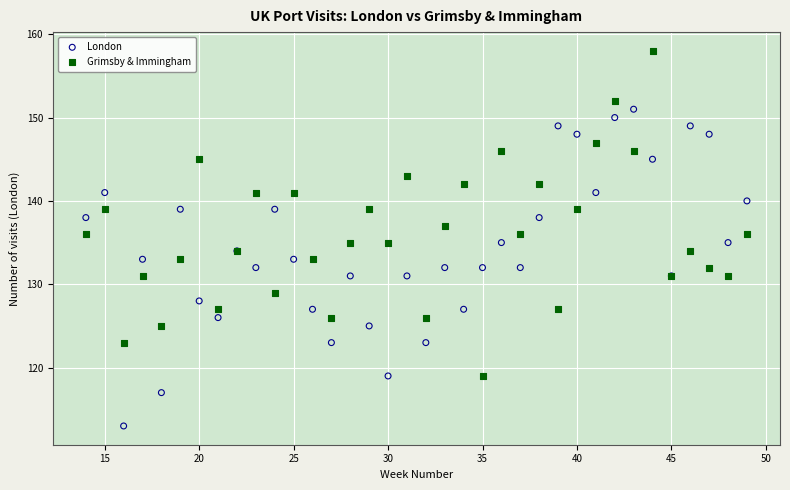

Which series contains the highest Y value?

Grimsby & Immingham